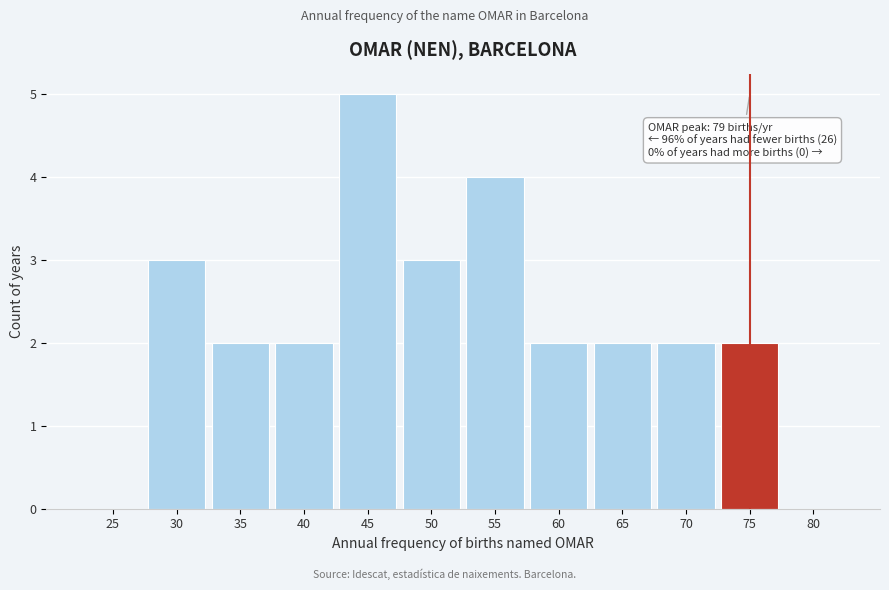

Reading left to right, what are all the values shown in this chart?

25=0	30=3	35=2	40=2	45=5	50=3	55=4	60=2	65=2	70=2	75=2	80=0